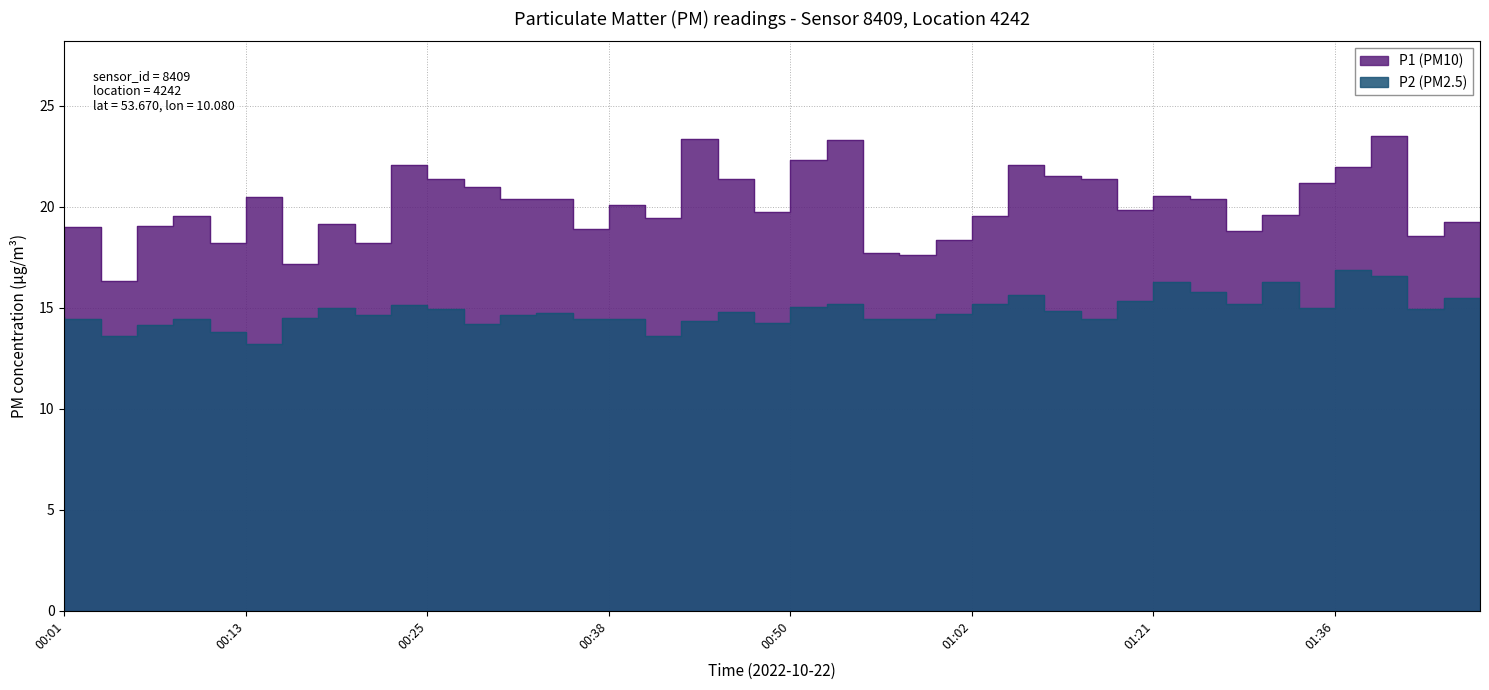

Is it true that P2 (PM2.5) equals 15.5 at 01:46?

True